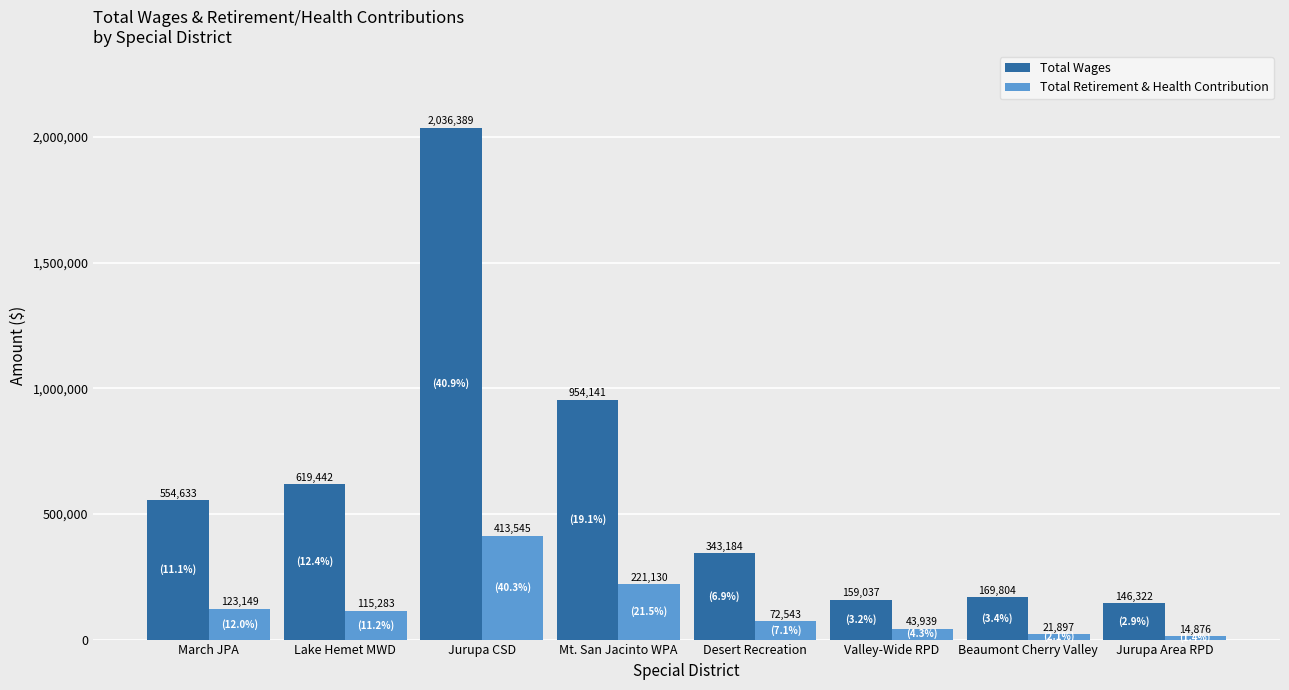

Reading right to left, what are all the values shown in this chart?

Total Wages: 146322	169804	159037	343184	954141	2036389	619442	554633
Total Retirement & Health Contribution: 14876	21897	43939	72543	221130	413545	115283	123149